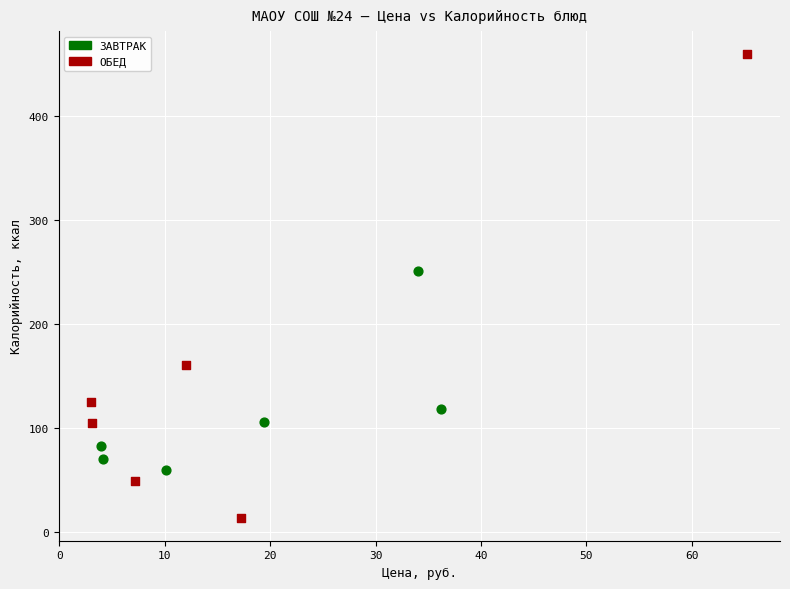

Which series has the largest Y range (max minus min)?

ОБЕД